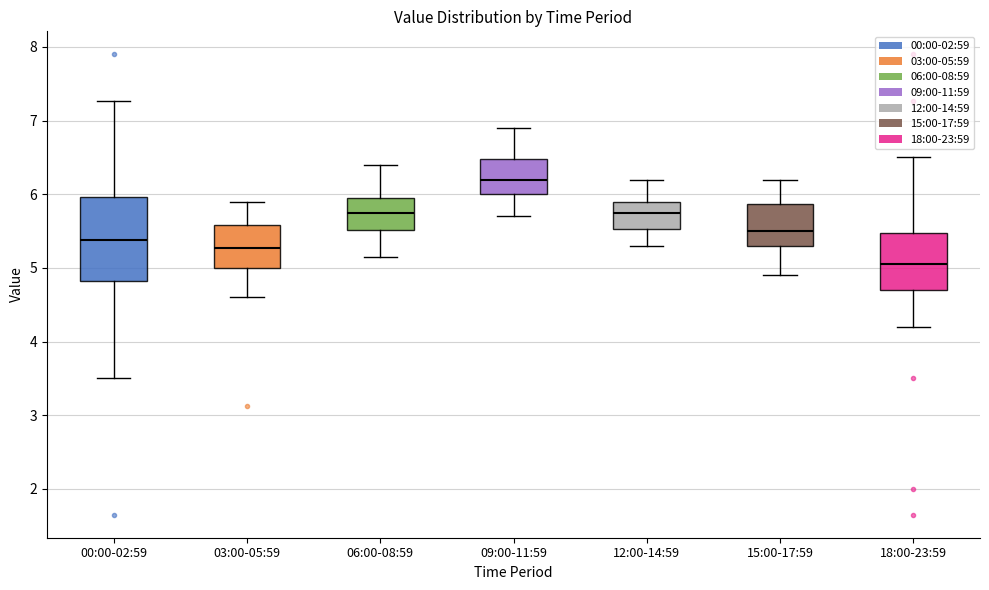

Where does the upper whisker of the box for 03:00-05:59 end on the y-axis? The values are not printed on the chart, so give them approximately, as read against the axis.

5.9